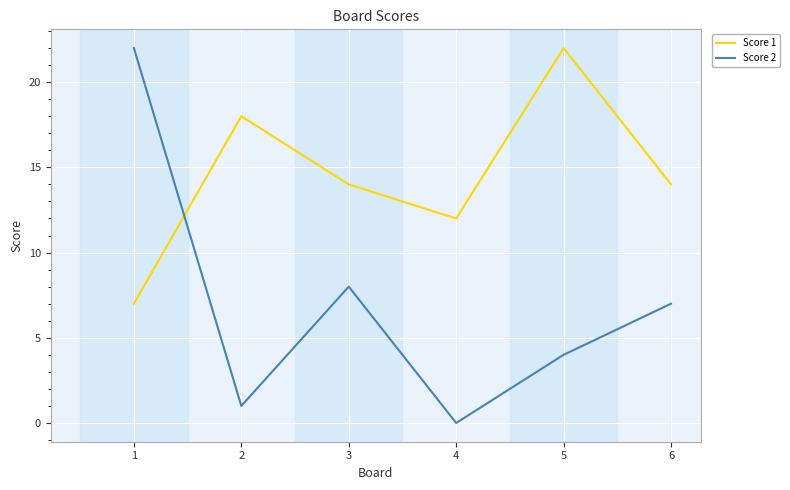

Where is Score 2 nearest to the value 11?

3